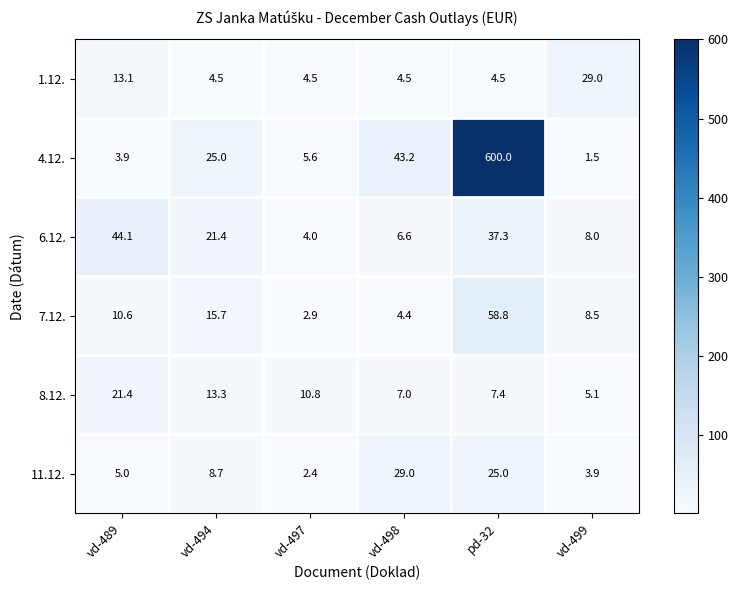

Where is 11.12. nearest to the value 15?

vd-494